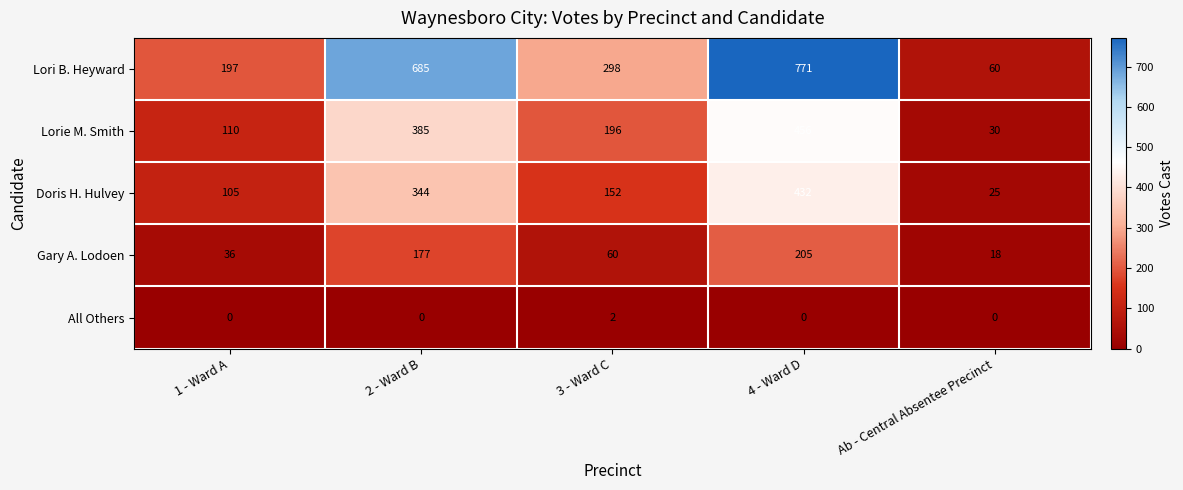

At how many categories does at least one series exceed 448?

2